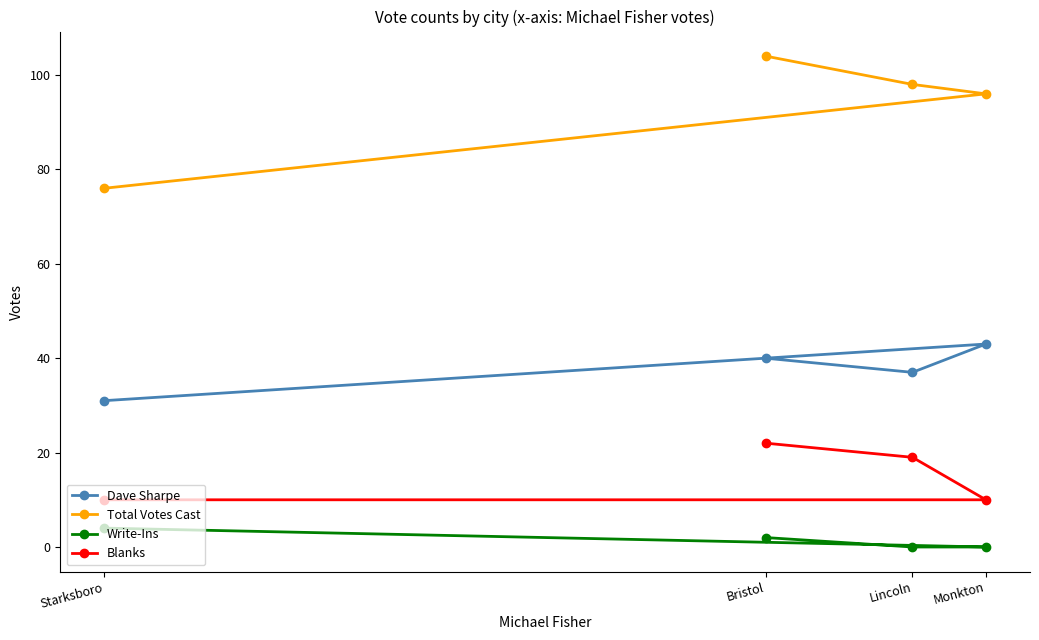

Is the value of Total Votes Cast at Monkton greater than the value of Write-Ins at Lincoln?

Yes